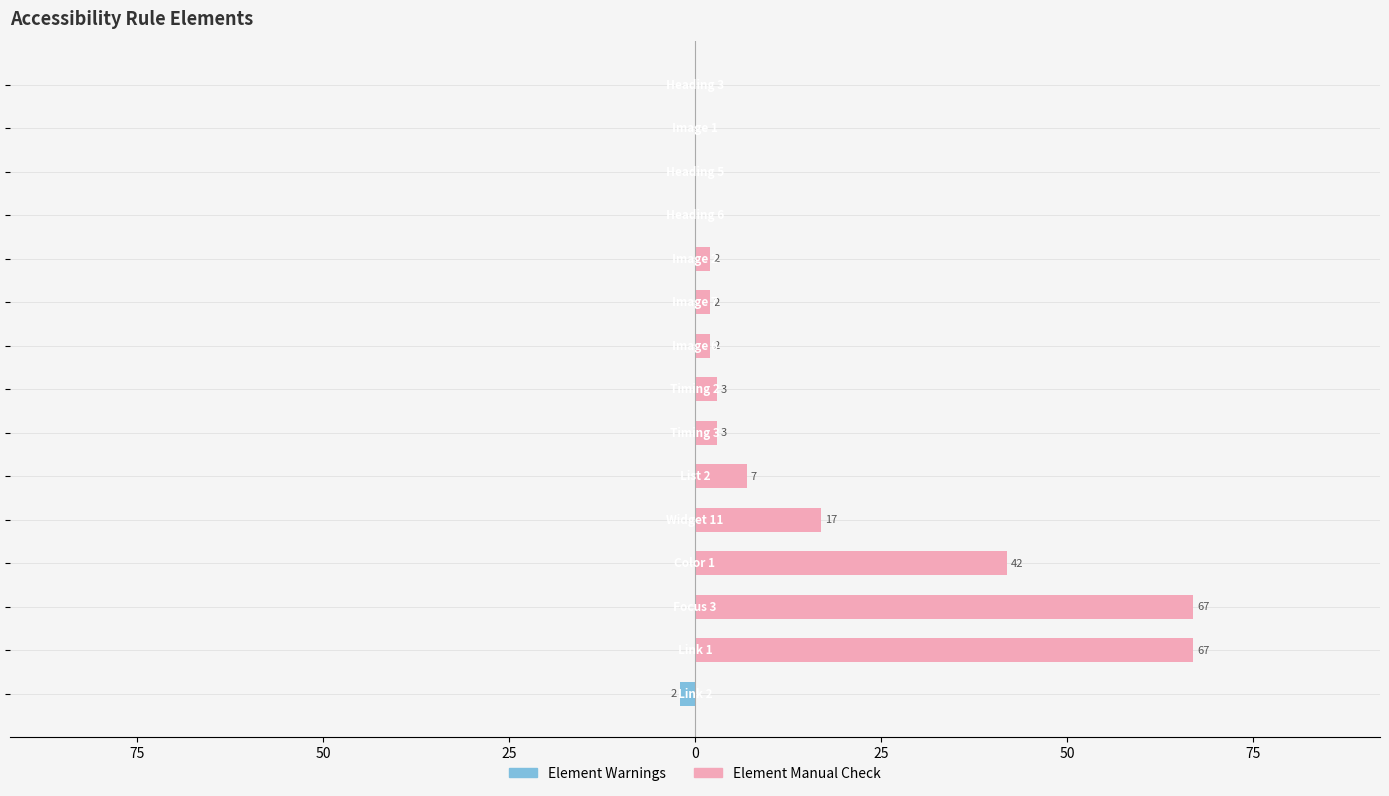

Which series has the largest range (max minus min)?

Element Manual Check